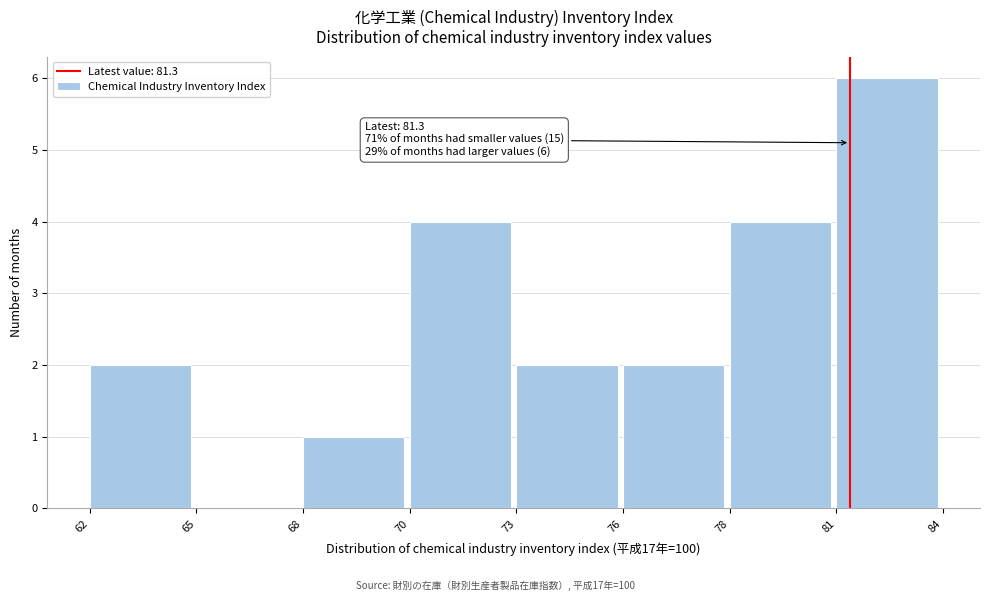

Reading left to right, extract all data points from this chart.

62=2	65=0	68=1	70=4	73=2	76=2	78=4	81=6